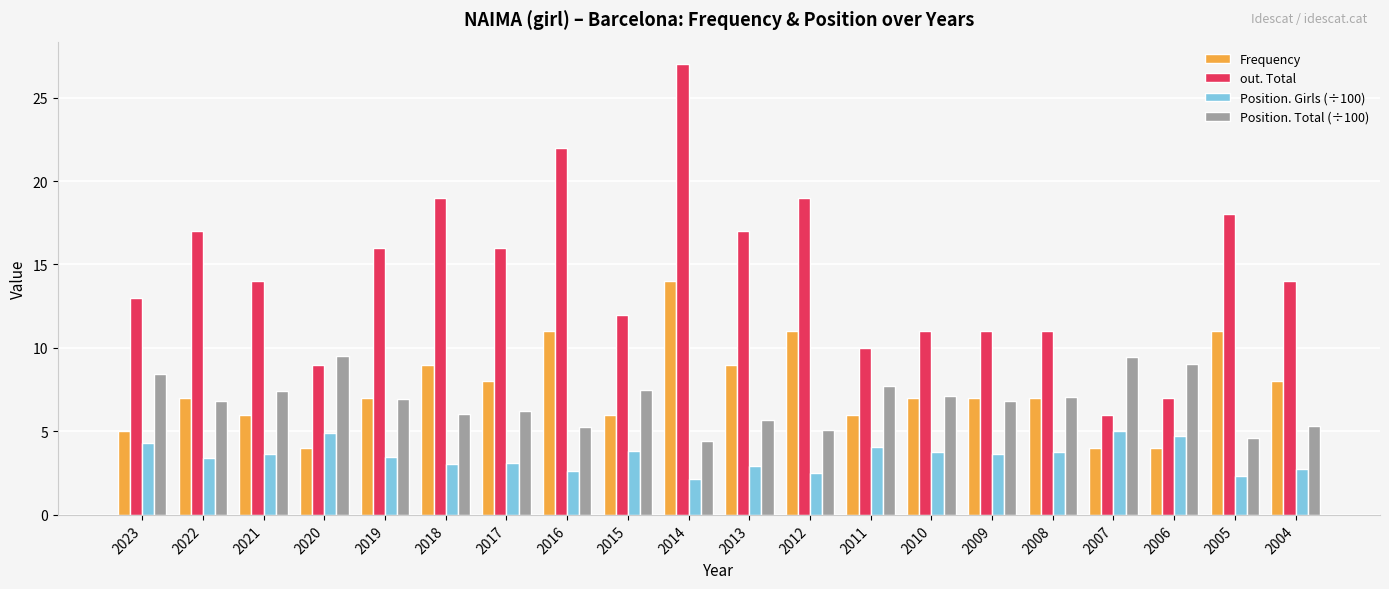

What is the minimum value for Position. Girls (÷100)?

2.1